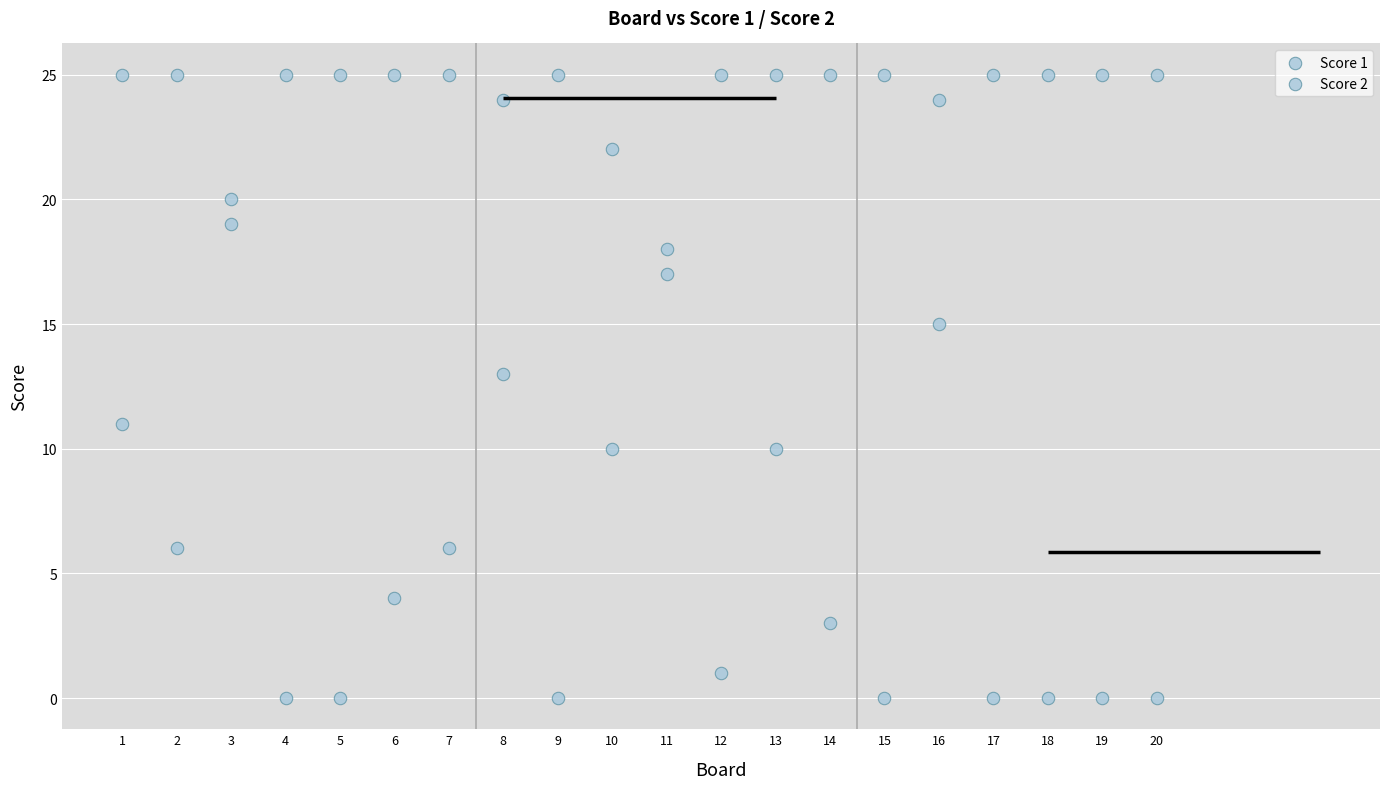

Count the number of points in this scatter plot.

40